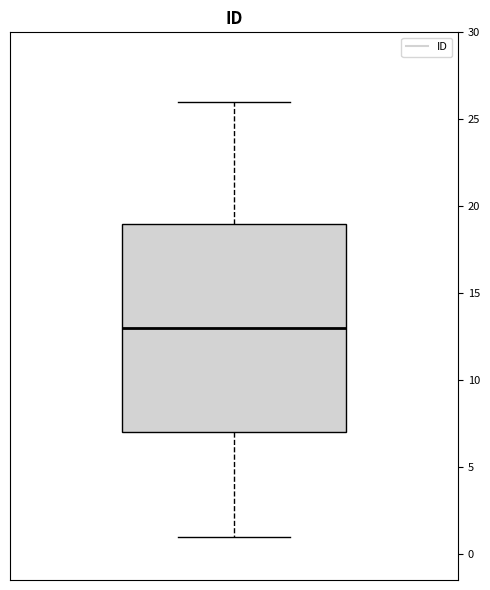

Read this box plot against the y-axis: the position of the median line, the range covered by the box, and the ends of both whiskers. The values are not printed on the chart, so give them approximately, as read against the axis.

median 13, box 7 to 19, whiskers 1 to 26